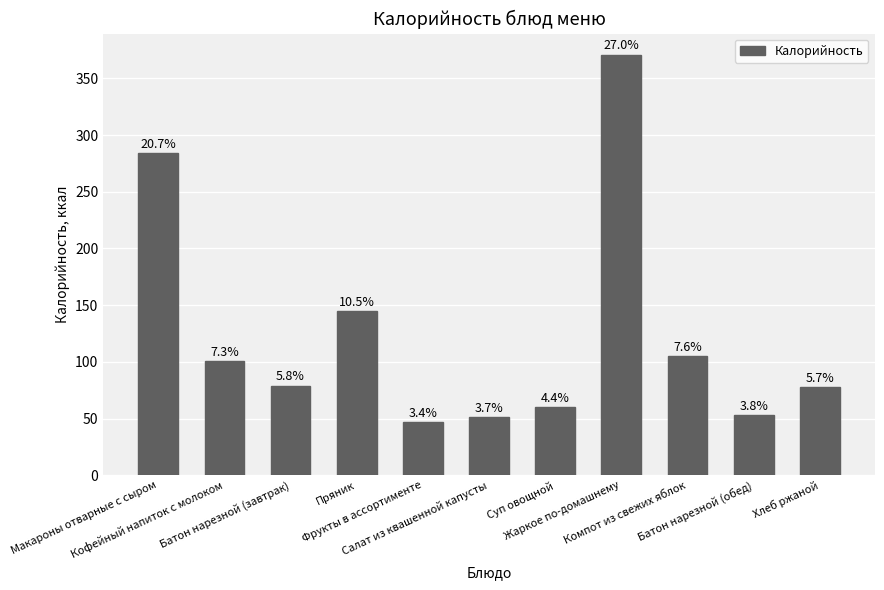

How many bars are there in total?

11